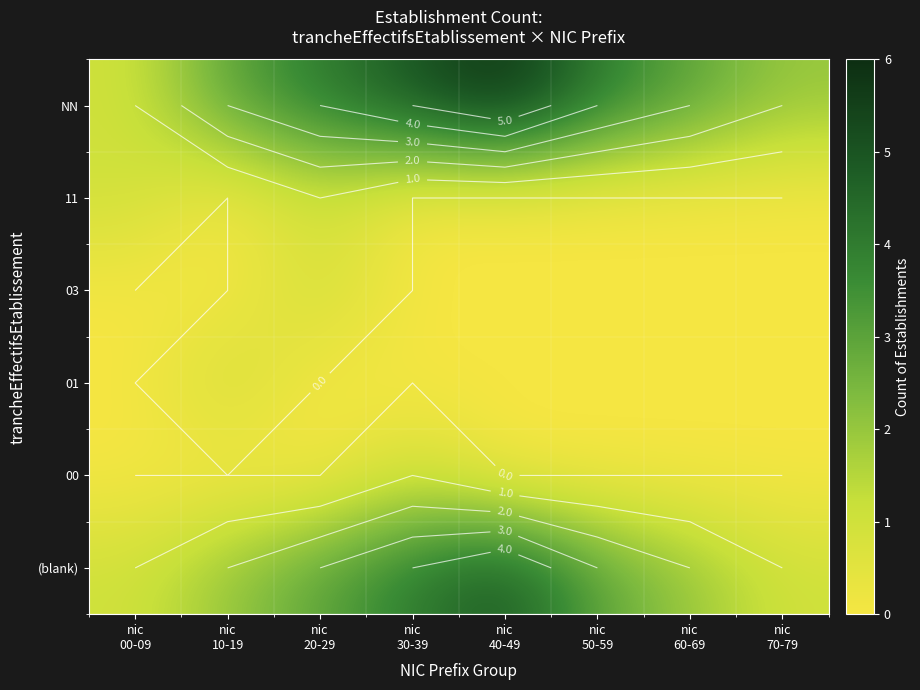

Is it true that (blank) equals 4 at nic 20-29?

False